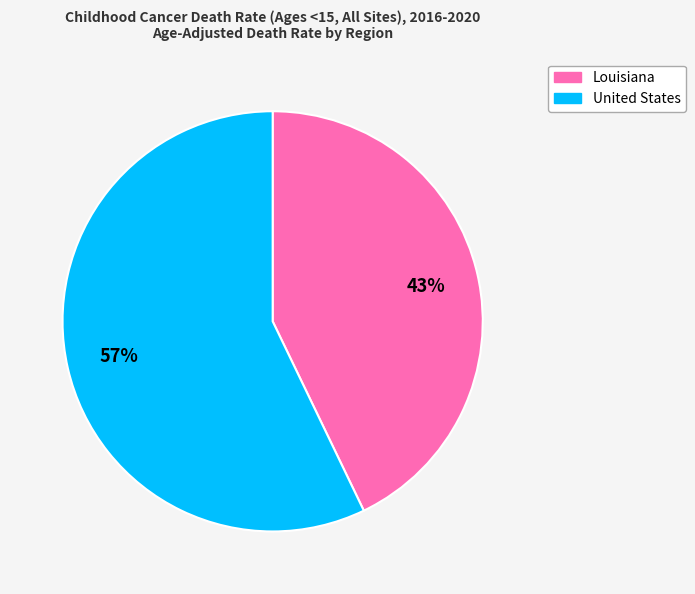

Which slice is the largest?

United States